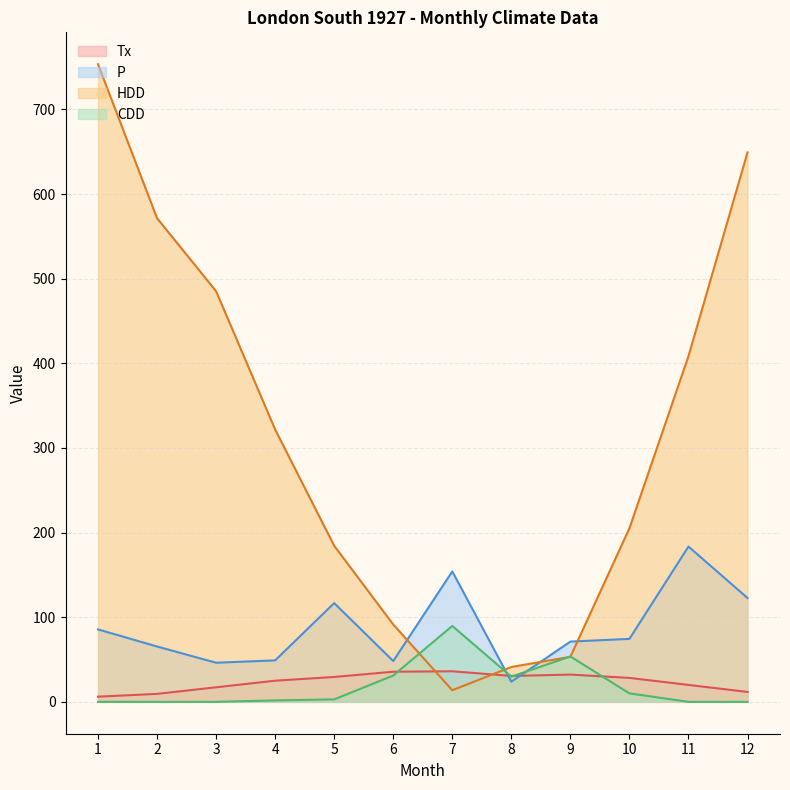

What is the value of the HDD point at the 4th from the left?

321.8